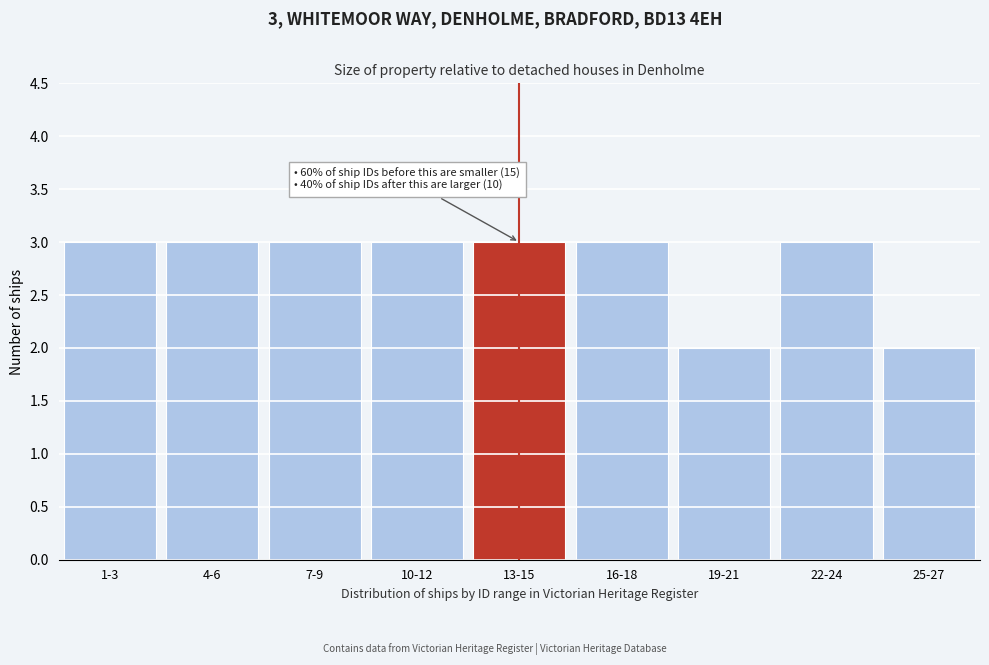

Reading left to right, extract all data points from this chart.

1-3=3	4-6=3	7-9=3	10-12=3	13-15=3	16-18=3	19-21=2	22-24=3	25-27=2